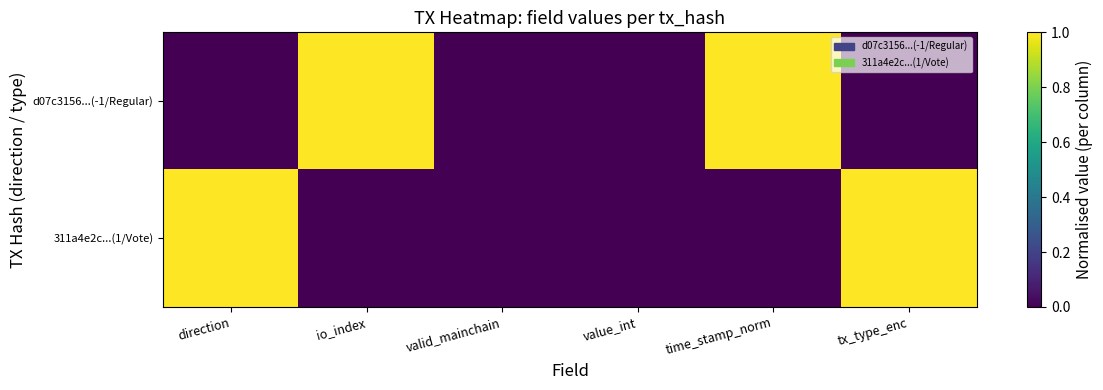

Reading left to right, list all the values displayed in this chart.

d07c3156...(-1/Regular): direction=0	io_index=1	valid_mainchain=0	value_int=0	time_stamp_norm=1	tx_type_enc=0
311a4e2c...(1/Vote): direction=1	io_index=0	valid_mainchain=0	value_int=0	time_stamp_norm=0	tx_type_enc=1